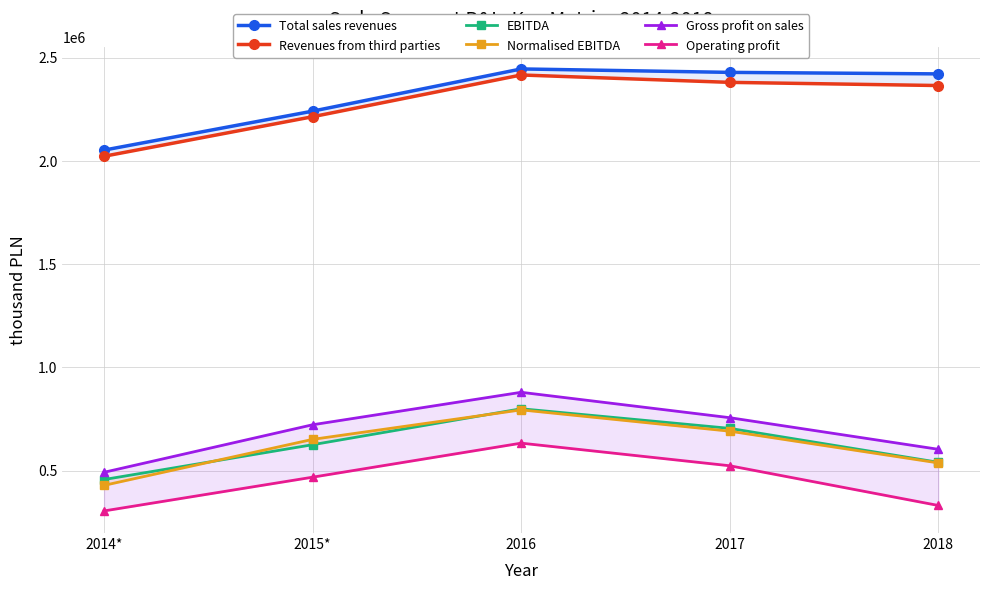

What are all the series names shown in the legend?

Total sales revenues, Revenues from third parties, EBITDA, Normalised EBITDA, Gross profit on sales, Operating profit